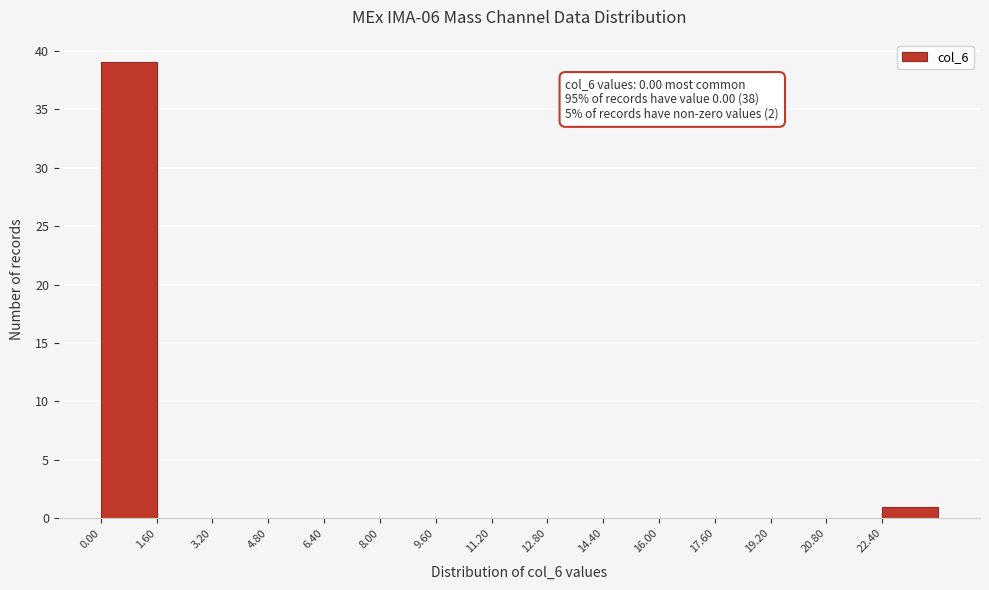

Which range on the x-axis has the tallest bar?

0.0 to 1.6